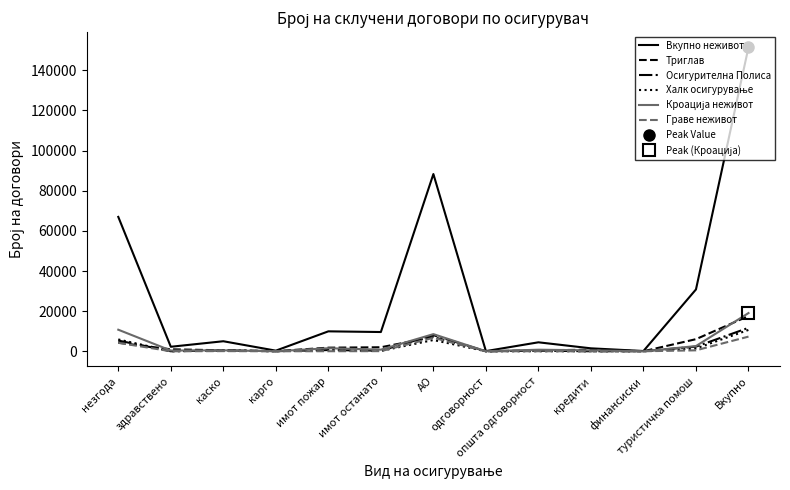

True or false: Вкупно неживот and Триглав cross at least once.

False